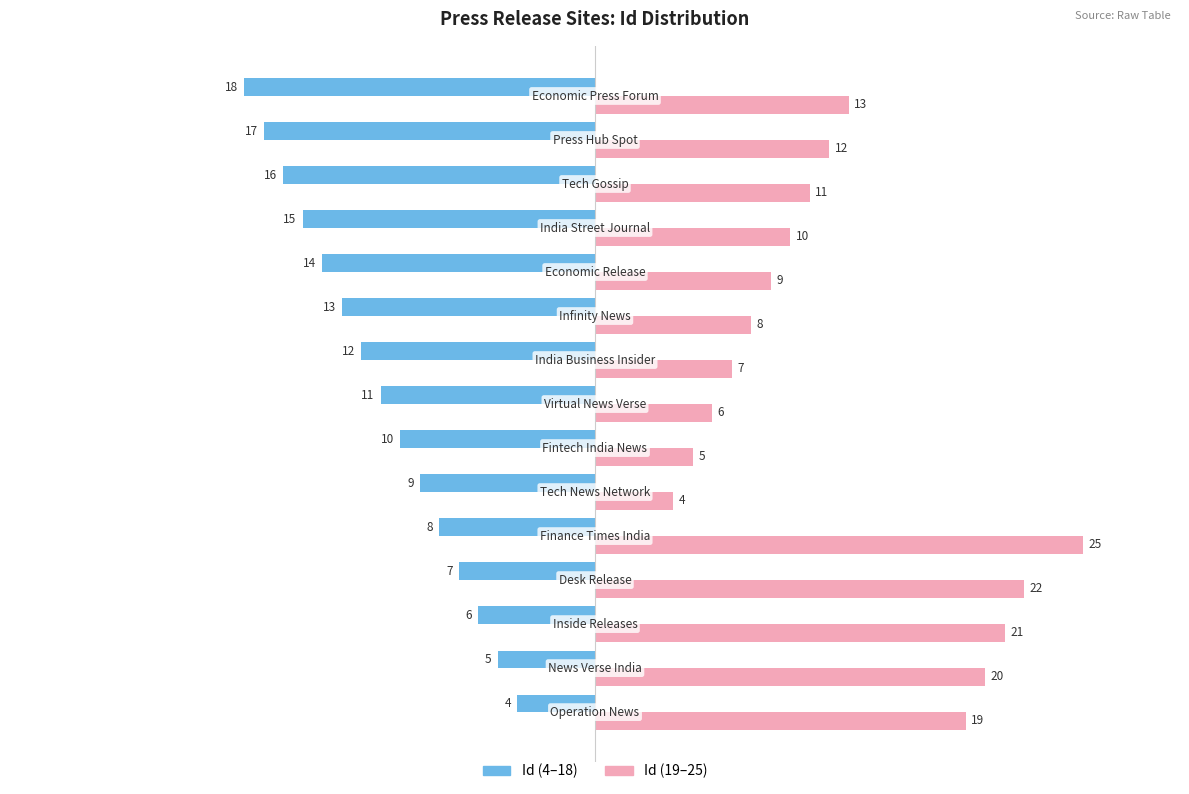

Rank the series by their maximum value, from highest to lowest.

Id (19–25), Id (4–18)